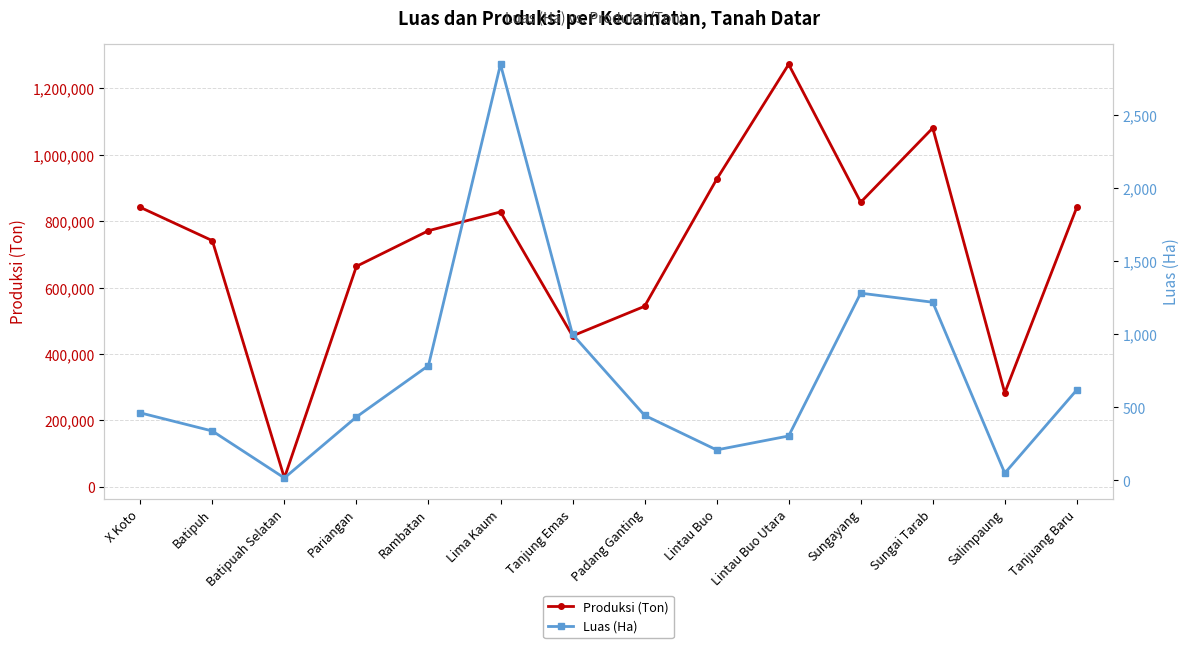

What position from the left is Pariangan?

4